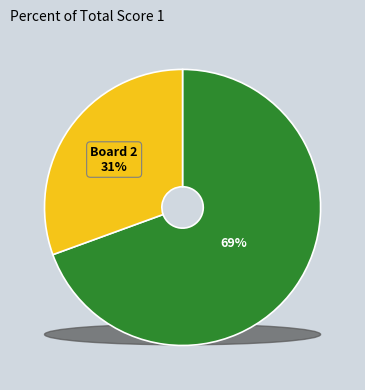

Which has a higher value, Board 1 or Board 2?

Board 1